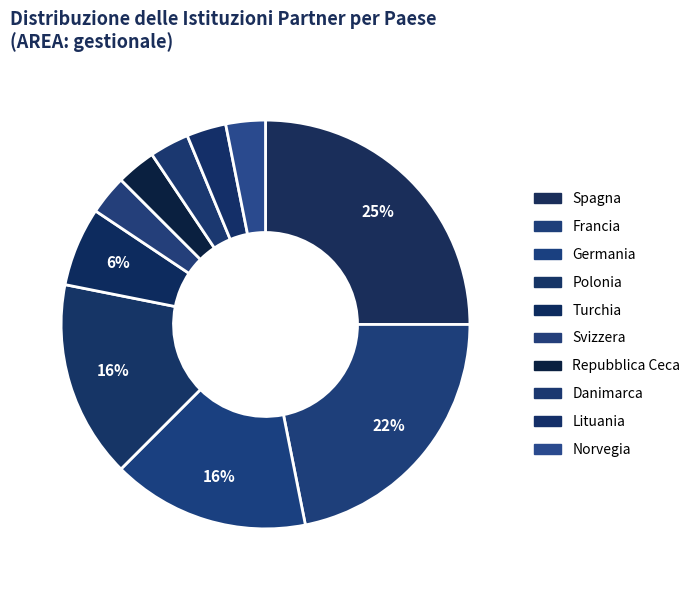

Do Francia and Repubblica Ceca together represent more than half of the pie?

No